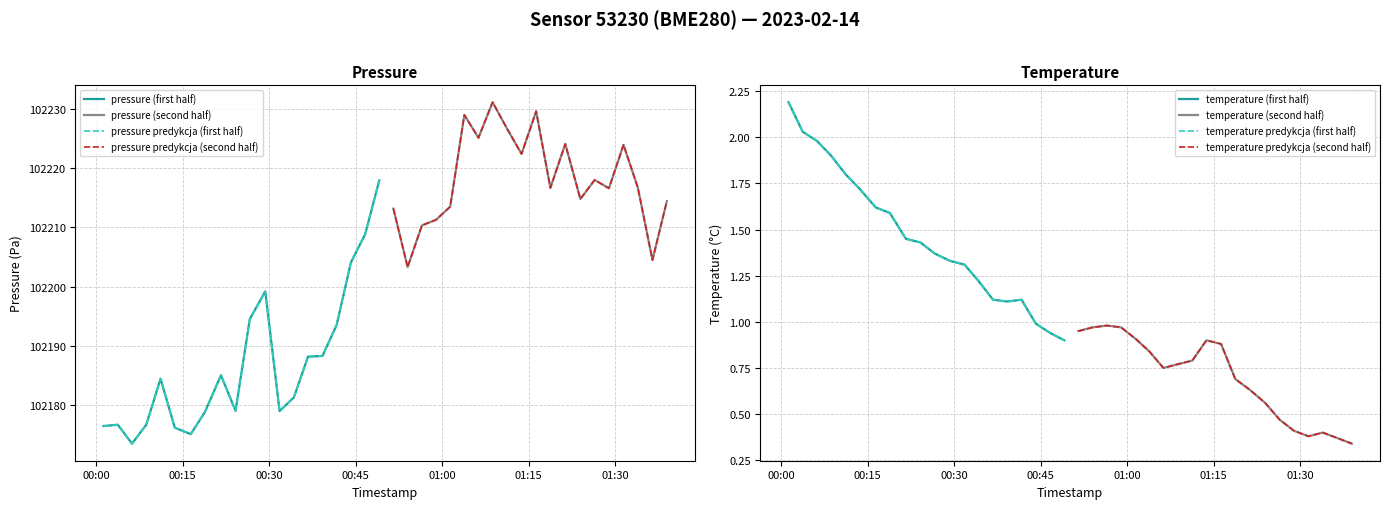

What is the sum of all pressure values?

4088102.5